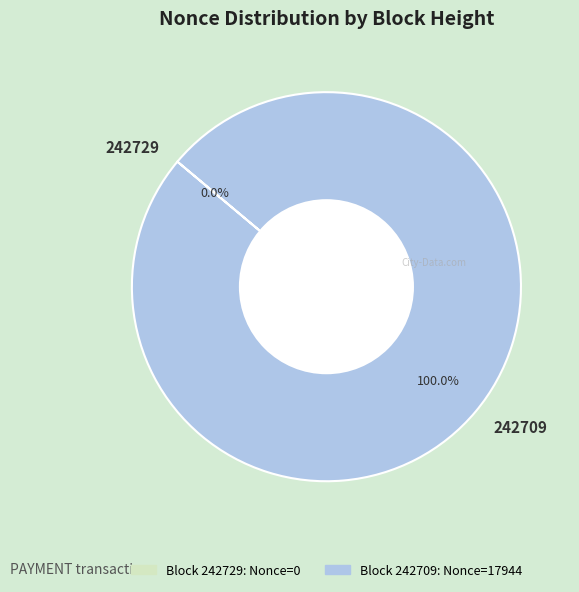

Is it true that 242729 is 1% of the pie?

False